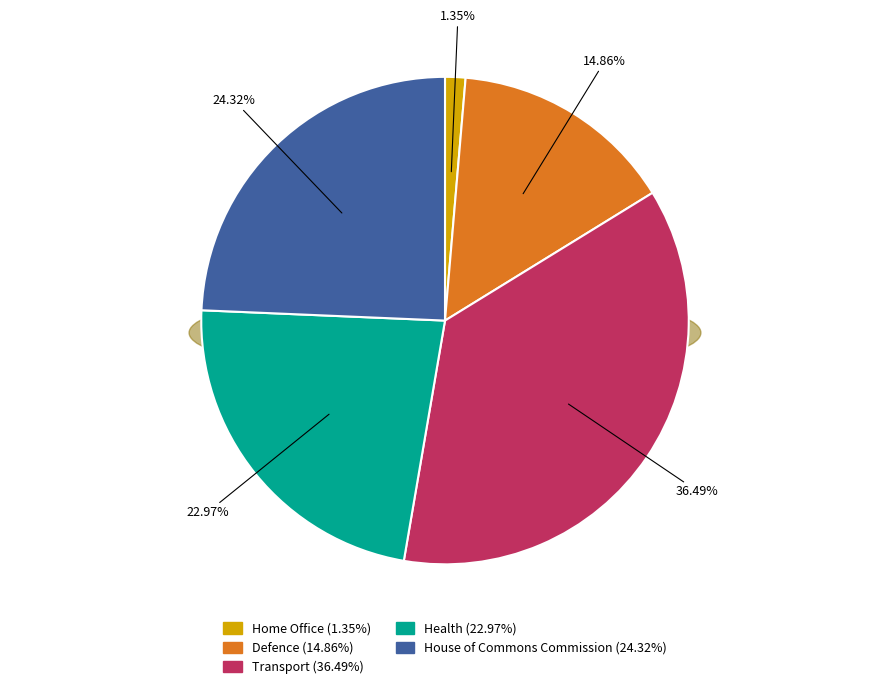

Does Defence represent more than half of the total?

No